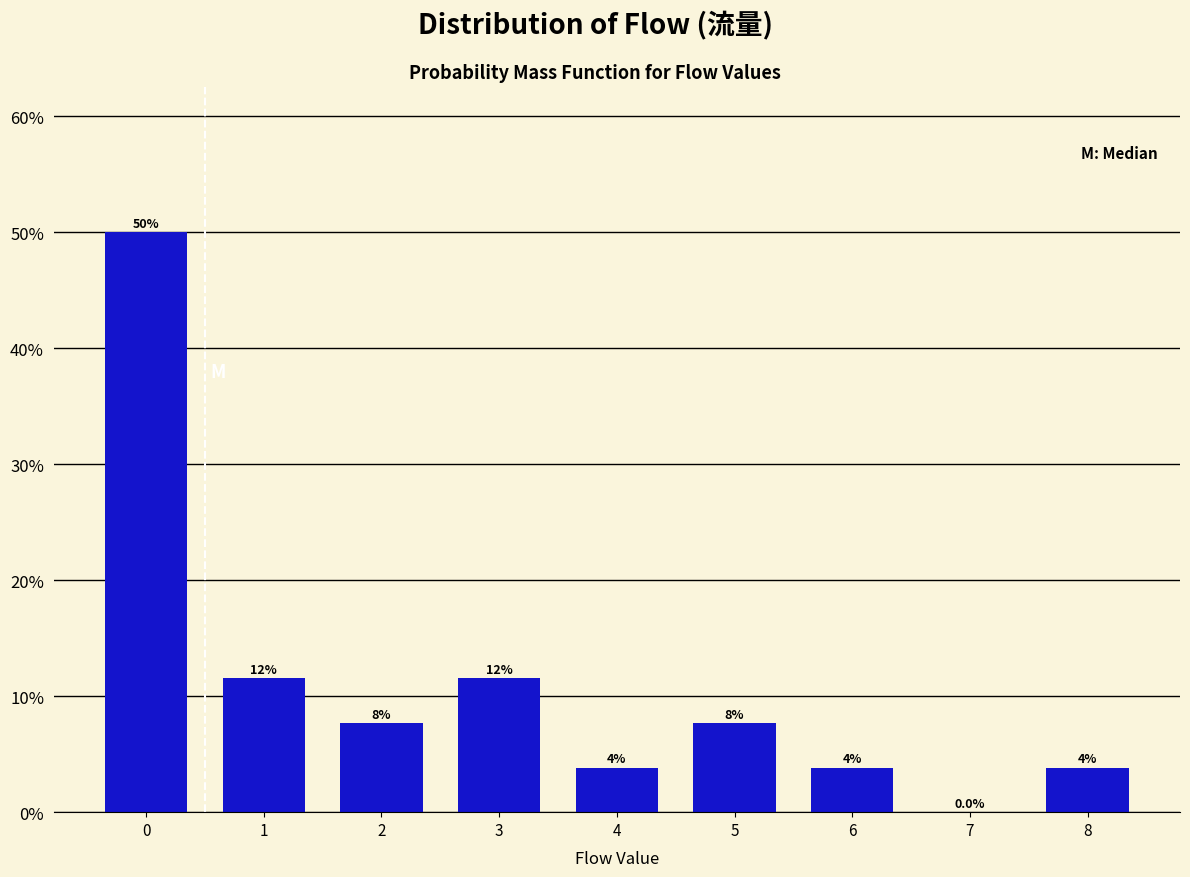

Are the bars horizontal?

No